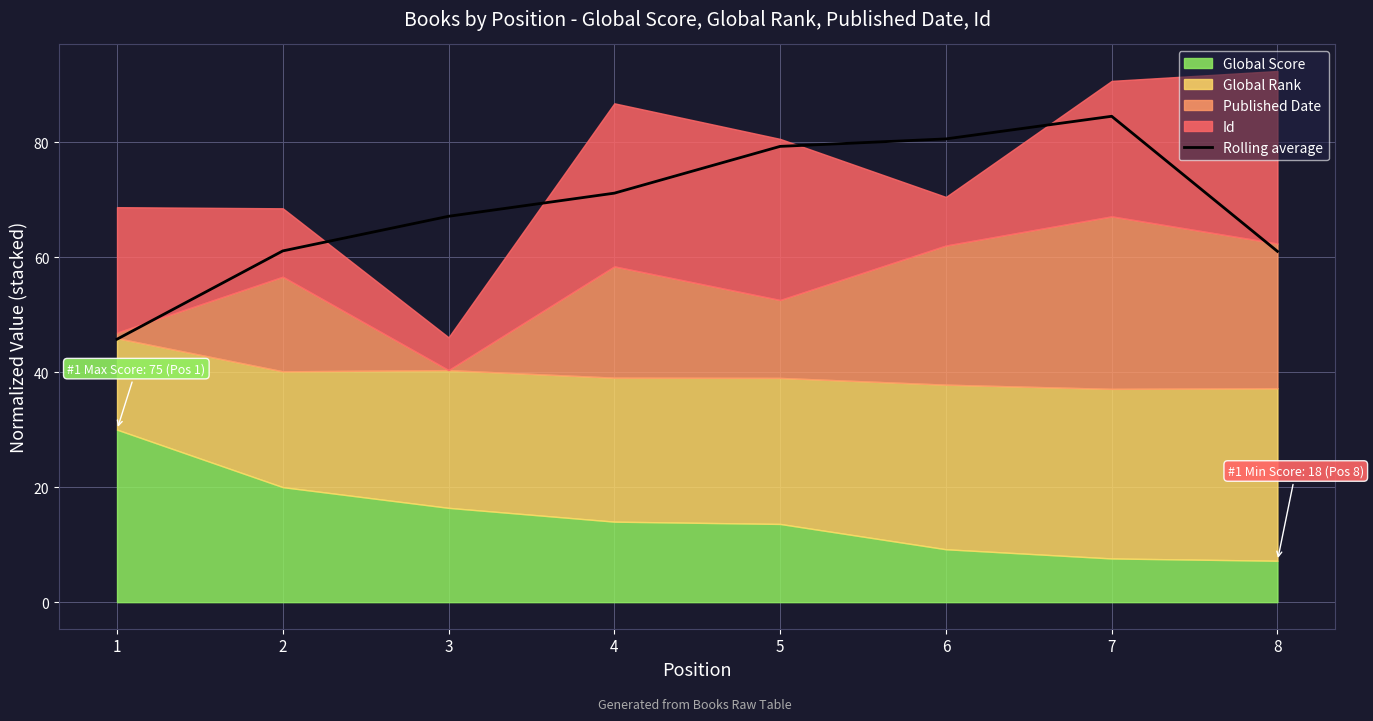

What is the ratio of the value at 4 to the value at 6?

0.9